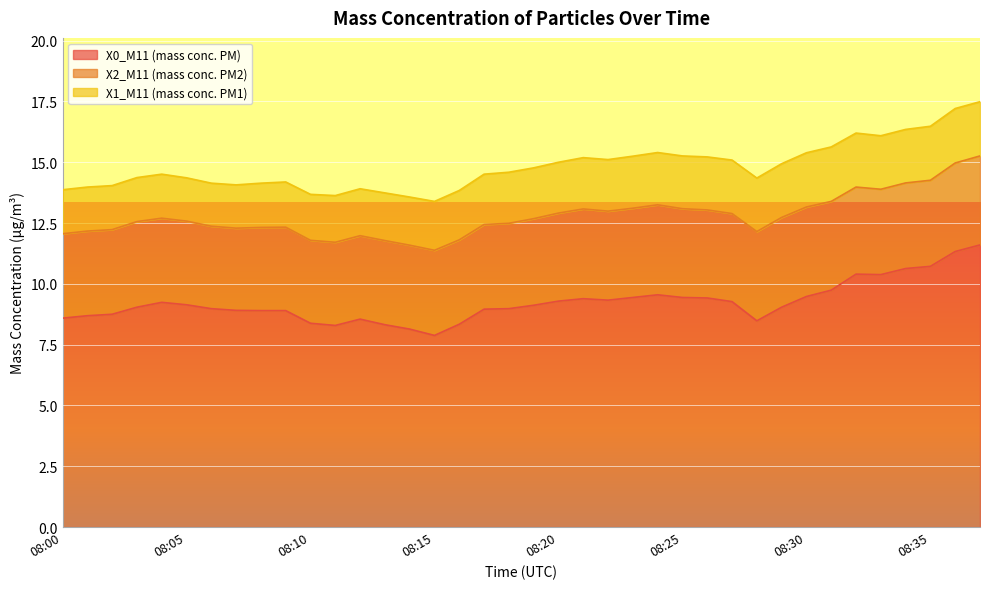

True or false: X1_M11 (mass conc. PM1) and X0_M11 (mass conc. PM) cross at least once.

False